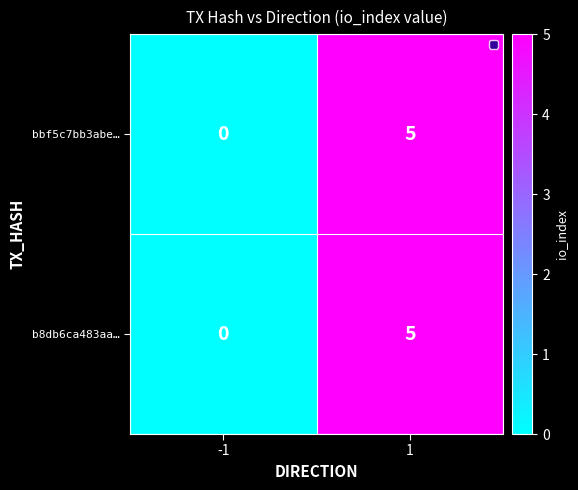

Reading left to right, list all the values displayed in this chart.

bbf5c7bb3abe…: 0	5
b8db6ca483aa…: 0	5